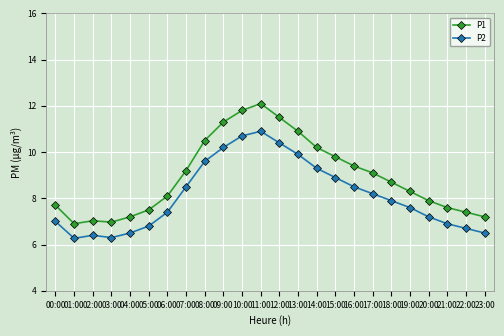

At which category does P2 reach its first local peak?

02:00